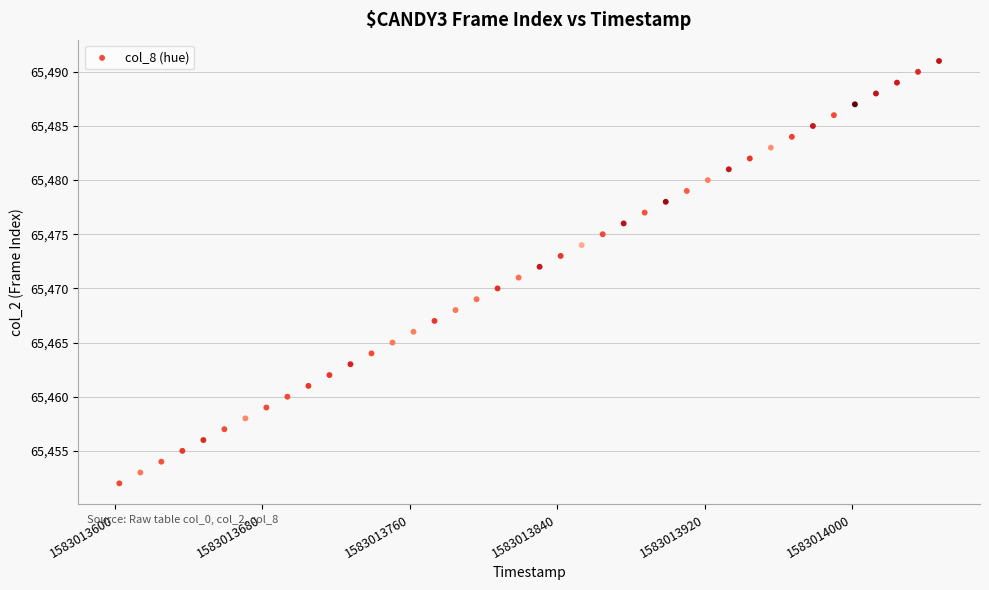

What is the range of Y values (max minus min)?

39